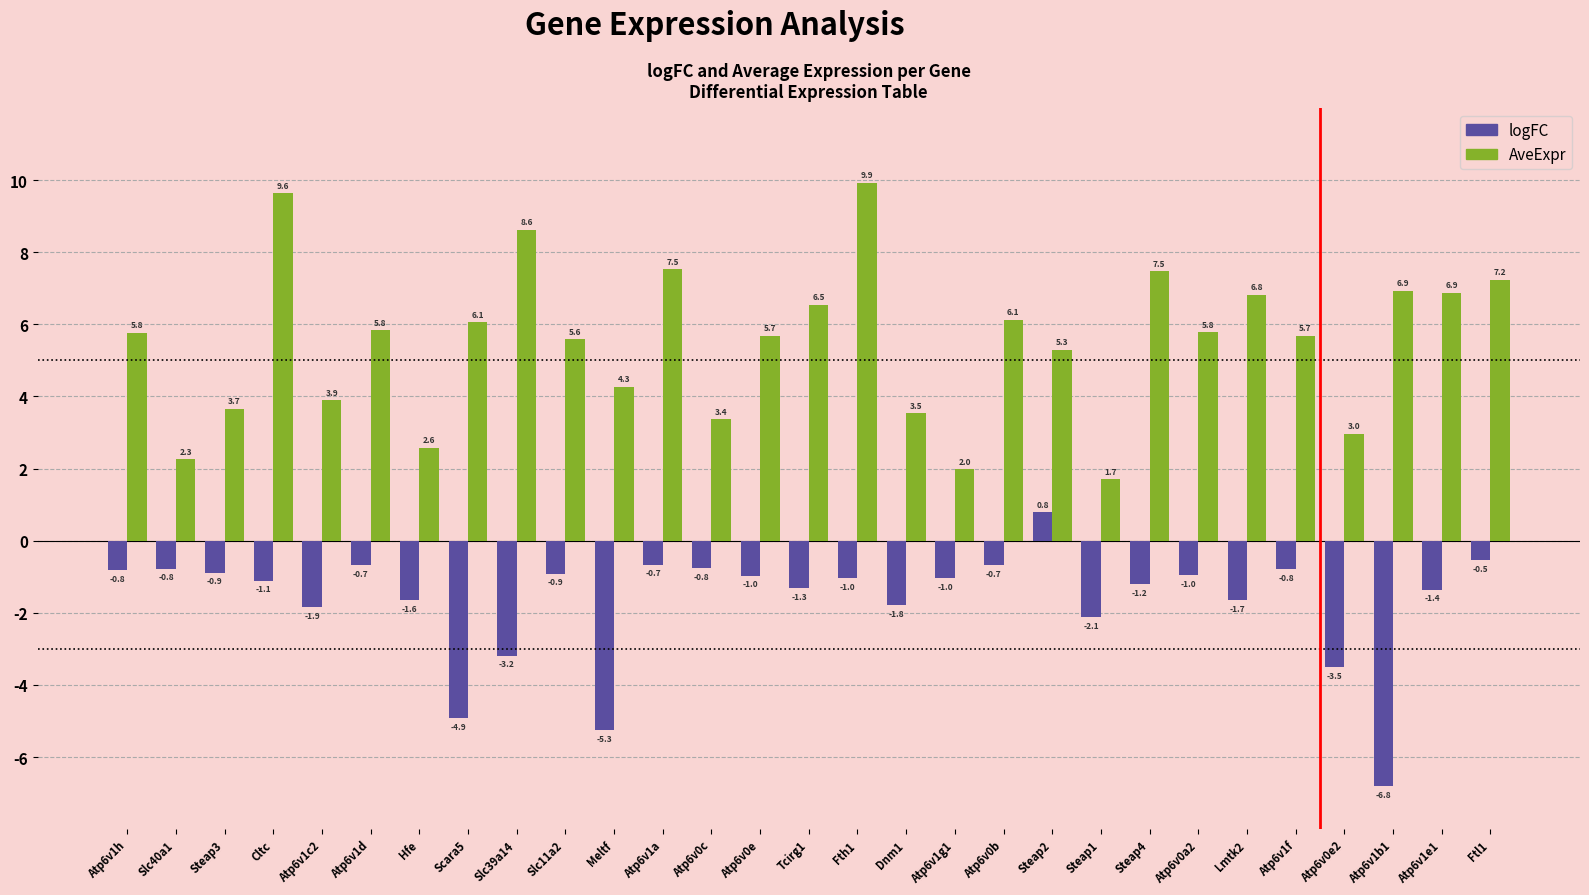

How many groups of bars are there?

29